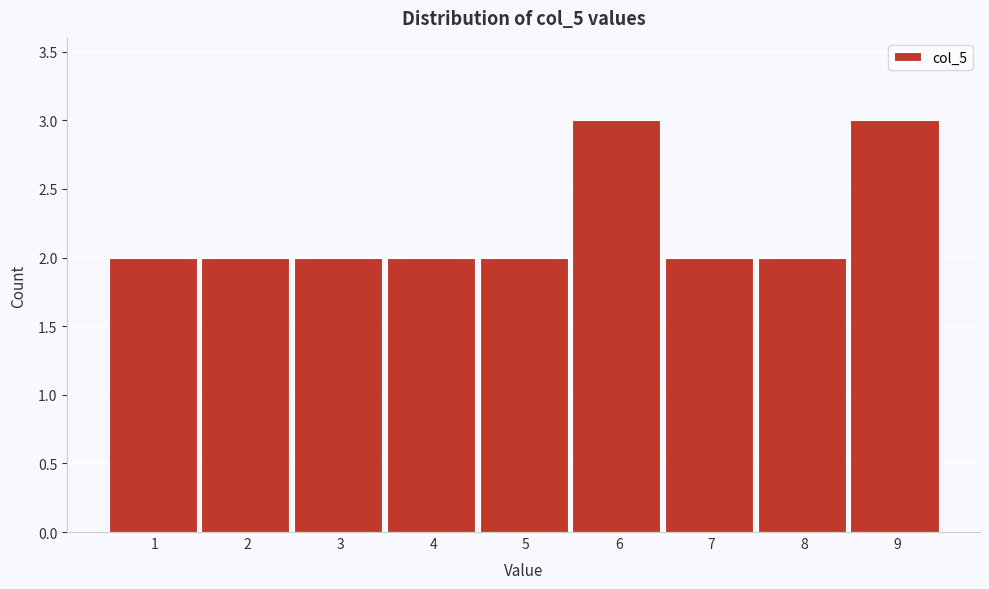

Reading left to right, list all the values displayed in this chart.

1=2	2=2	3=2	4=2	5=2	6=3	7=2	8=2	9=3